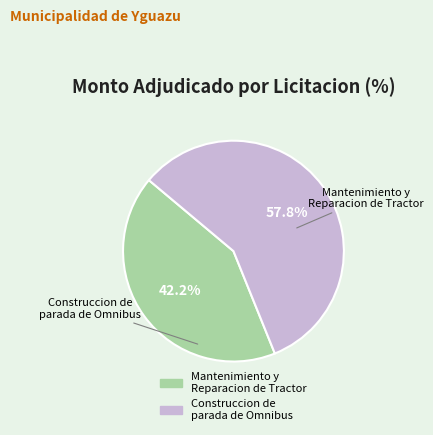

To the nearest percent, what is the average slice percentage?

50%